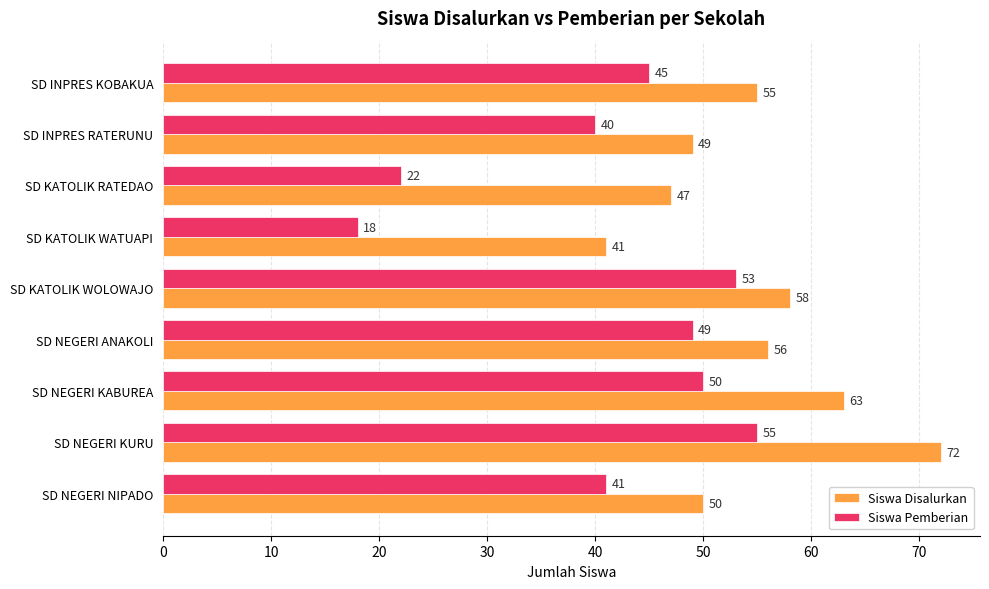

What is the average value of the Siswa Disalurkan series?

55